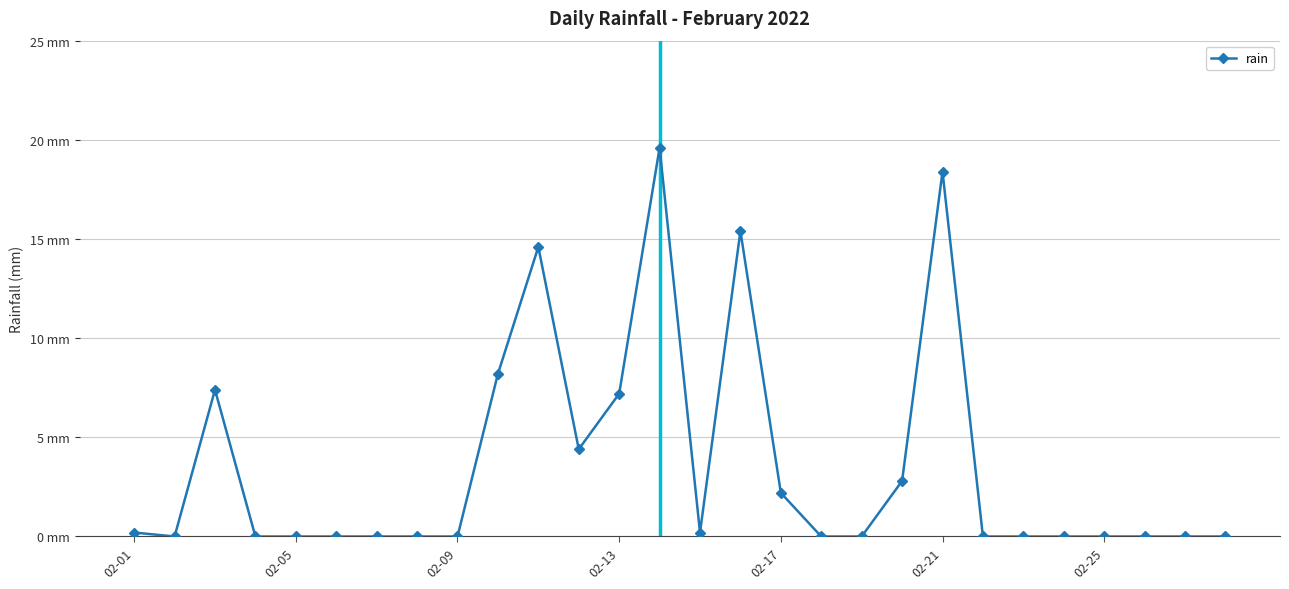

Does the chart have visible grid lines?

Yes